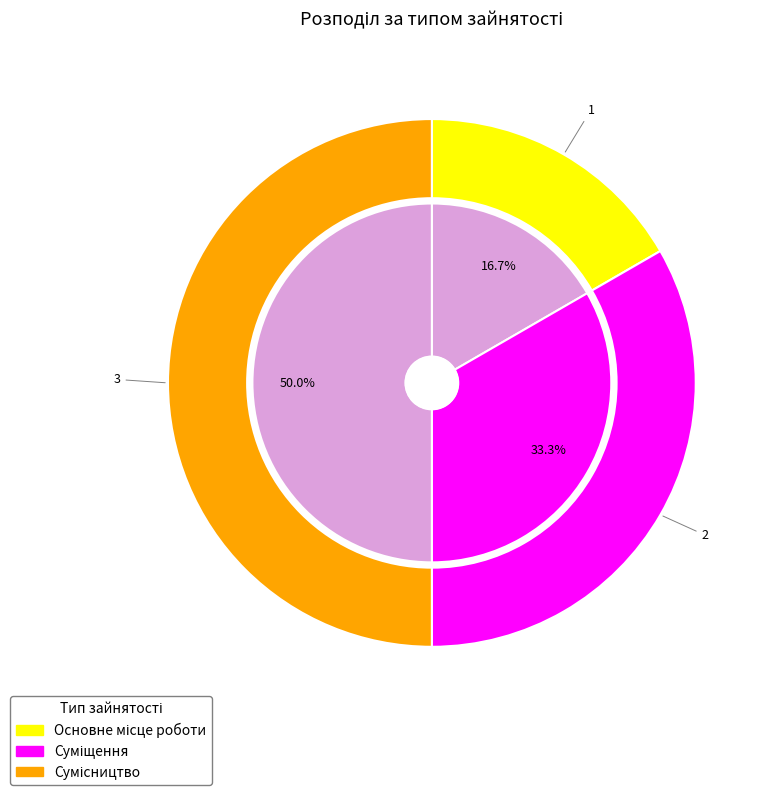

What is the ratio of the value at Основне місце роботи to the value at Суміщення?

0.5